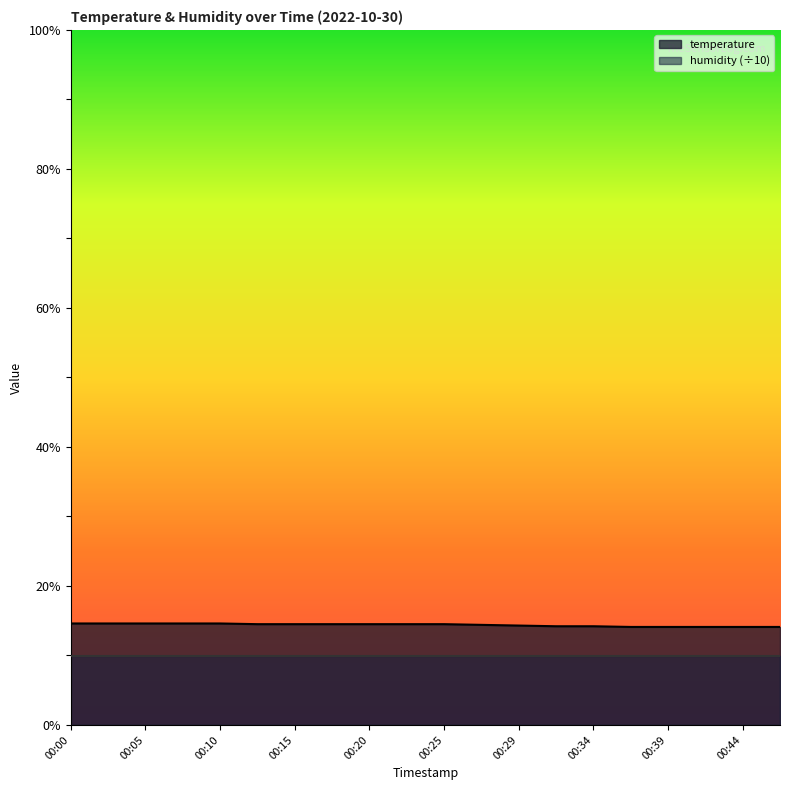

What is the greatest value displayed?

14.6